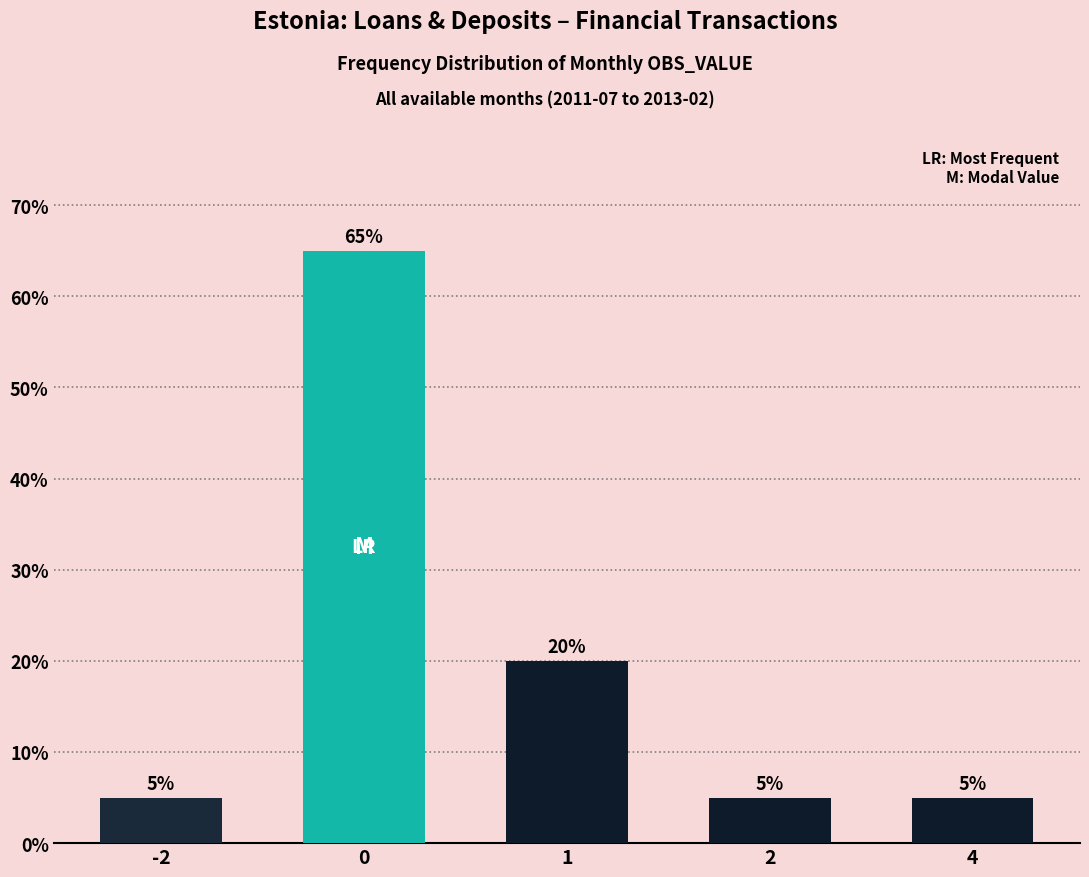

What is the value of the 4th bar from the left?

0.1